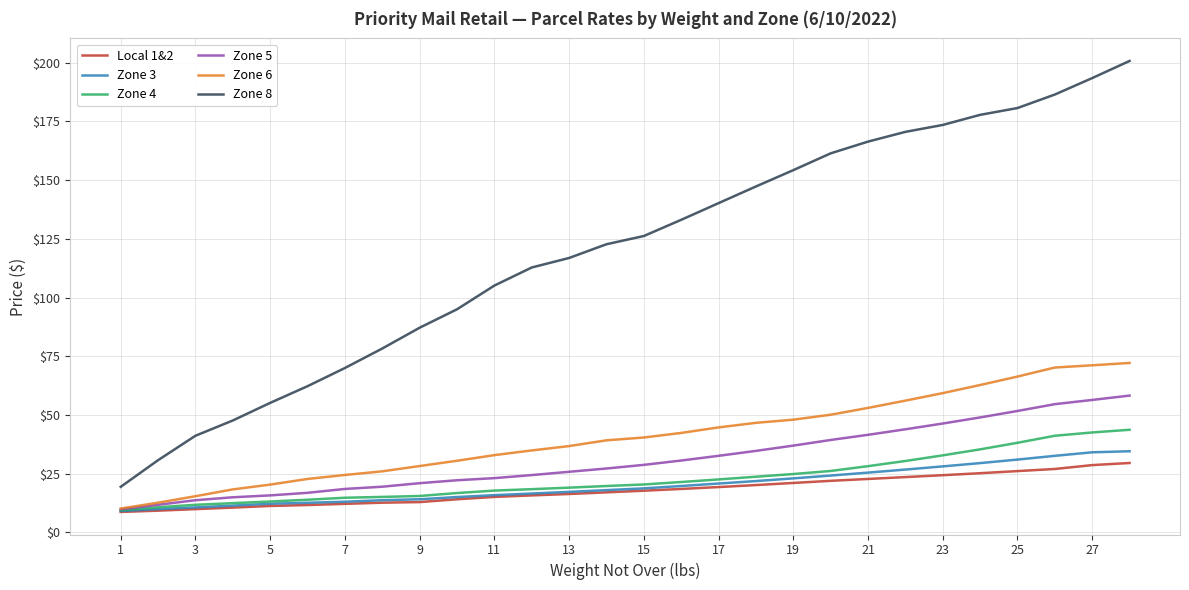

Which series has the largest range (max minus min)?

Zone 8